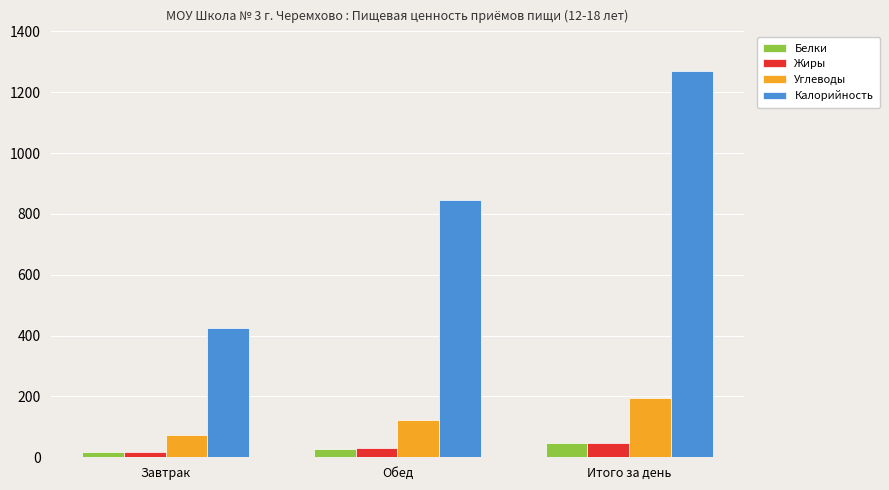

Is the value of Белки at Завтрак greater than the value of Калорийность at Обед?

No